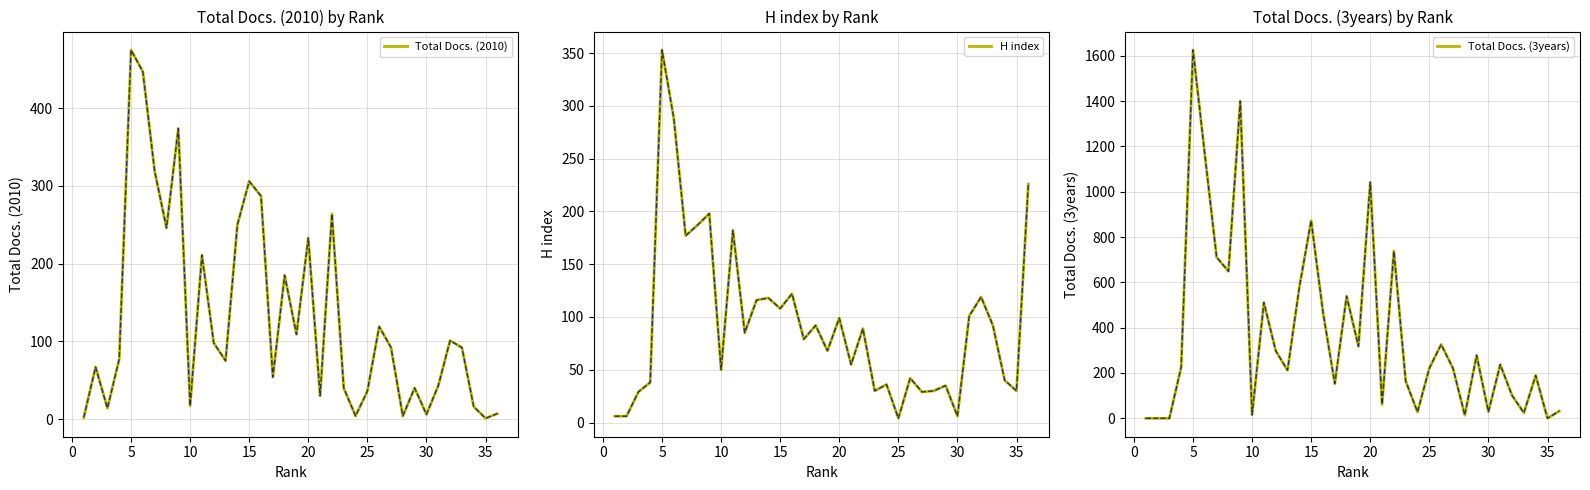

Count the number of data series in this chart.

3